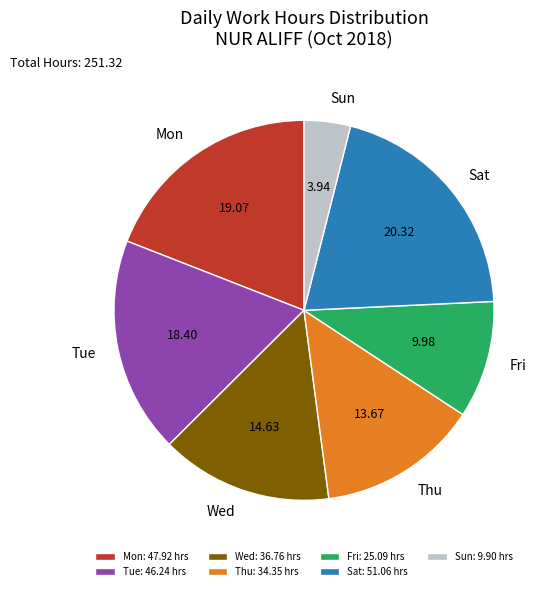

Does any single category account for the majority?

No